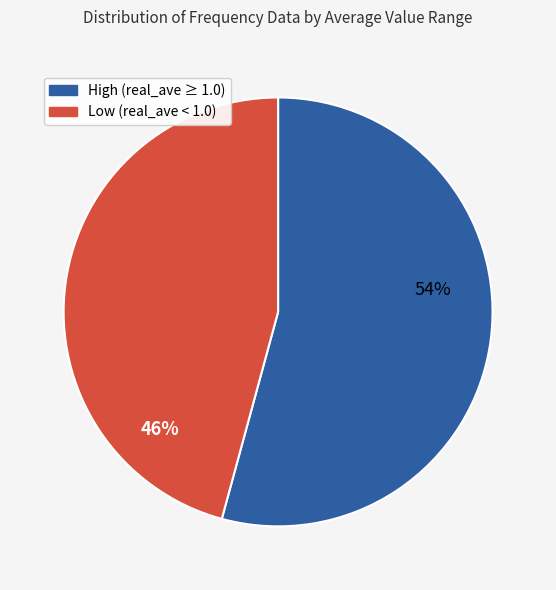

To the nearest percent, what is the combined percentage of High (real_ave ≥ 1.0) and Low (real_ave < 1.0)?

100%